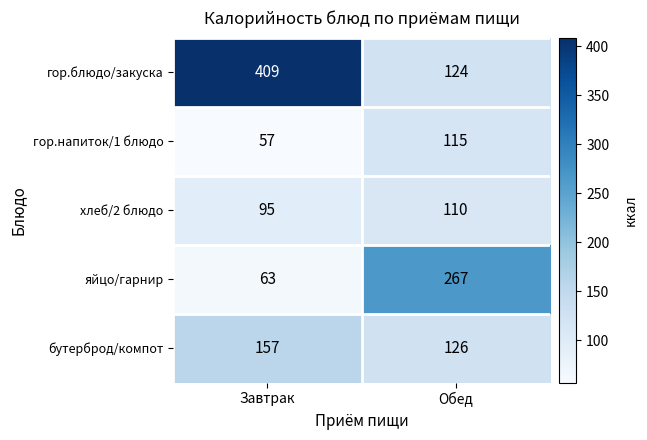

Reading right to left, extract all data points from this chart.

гор.блюдо/закуска: 124	409
гор.напиток/1 блюдо: 115	57
хлеб/2 блюдо: 110	95
яйцо/гарнир: 267	63
бутерброд/компот: 126	157